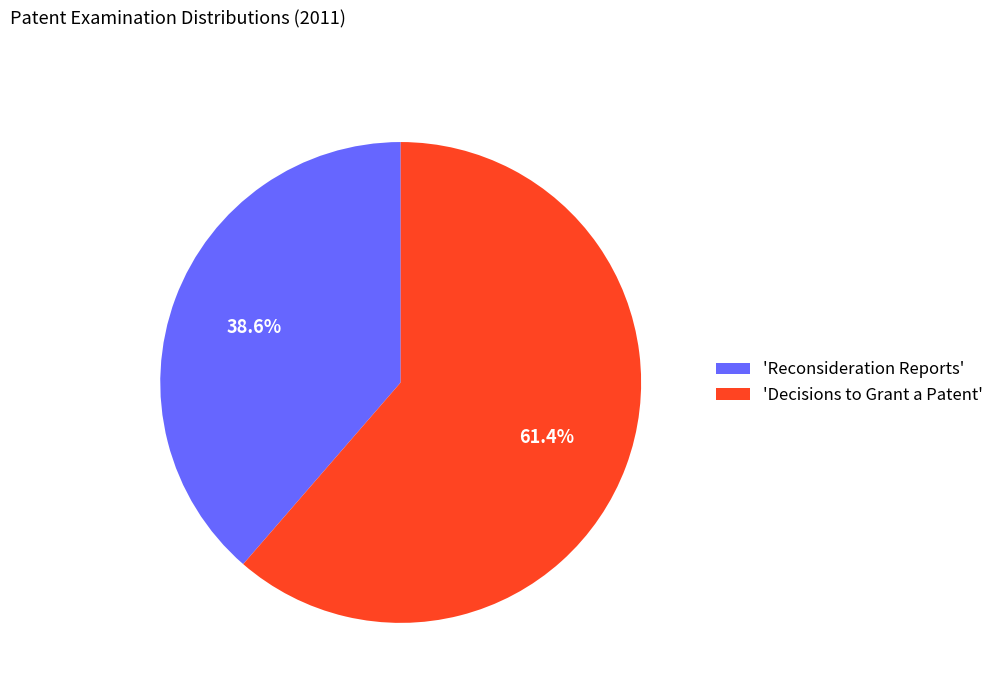

What is the majority slice?

'Decisions to Grant a Patent'